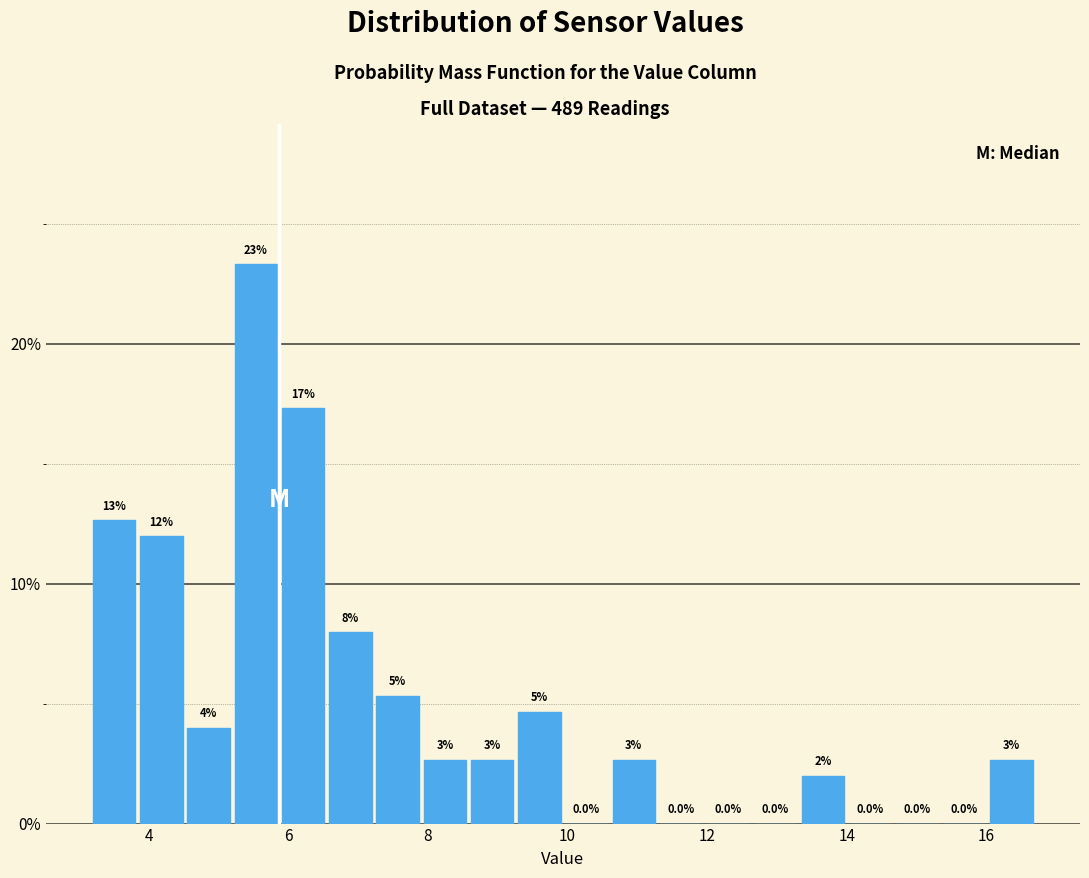

Around what value on the x-axis is the tallest bar? Give the approximate position of its centre, as read against the axis.

5.6